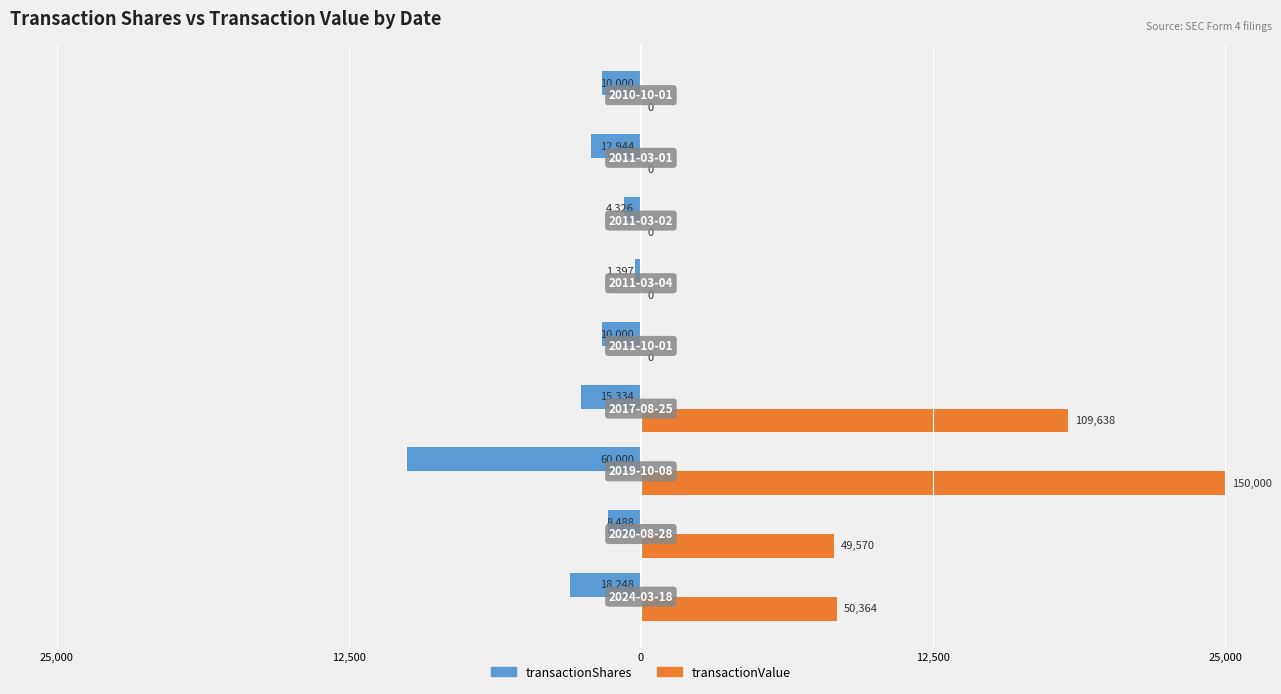

What are all the series names shown in the legend?

transactionShares, transactionValue